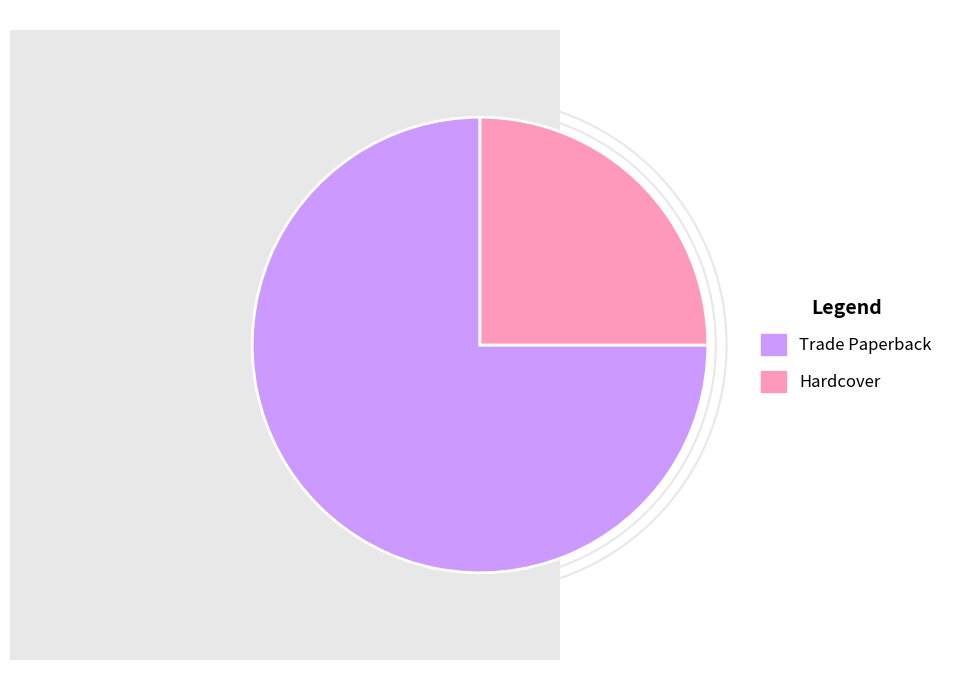

Which has a higher value, Hardcover or Trade Paperback?

Trade Paperback